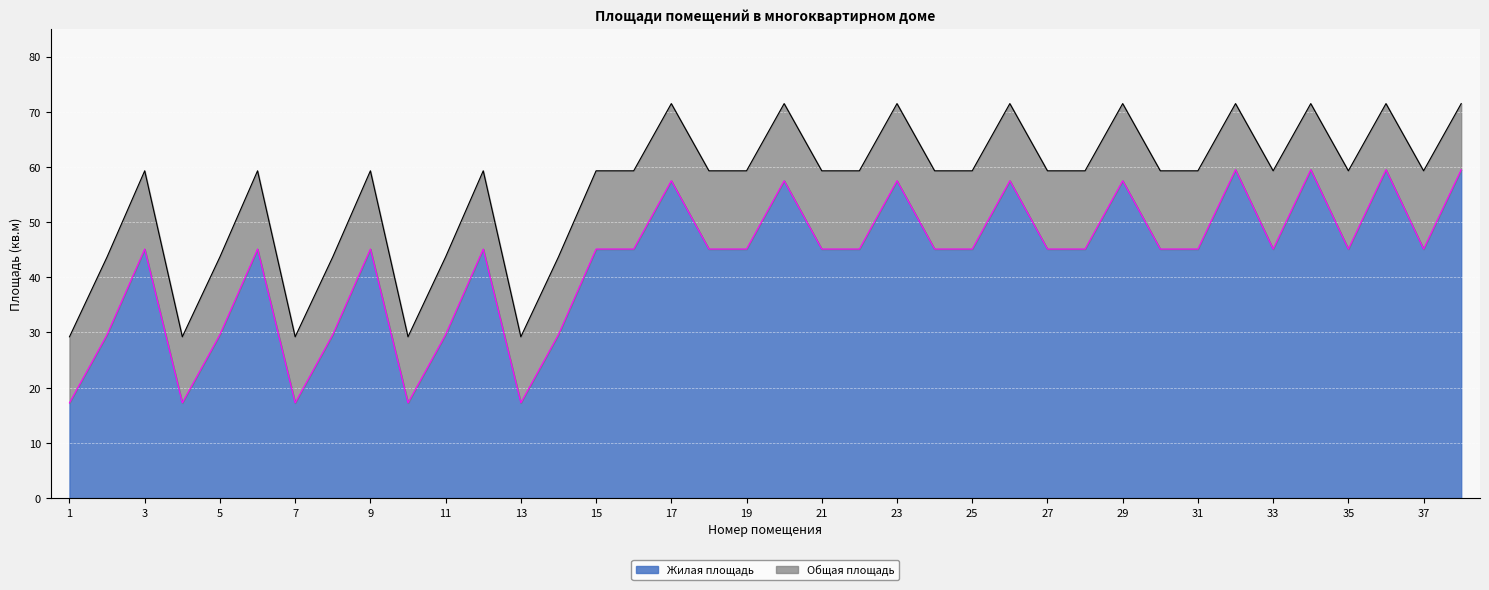

The Жилая площадь series shows 45.1 at 35. True or false?

True